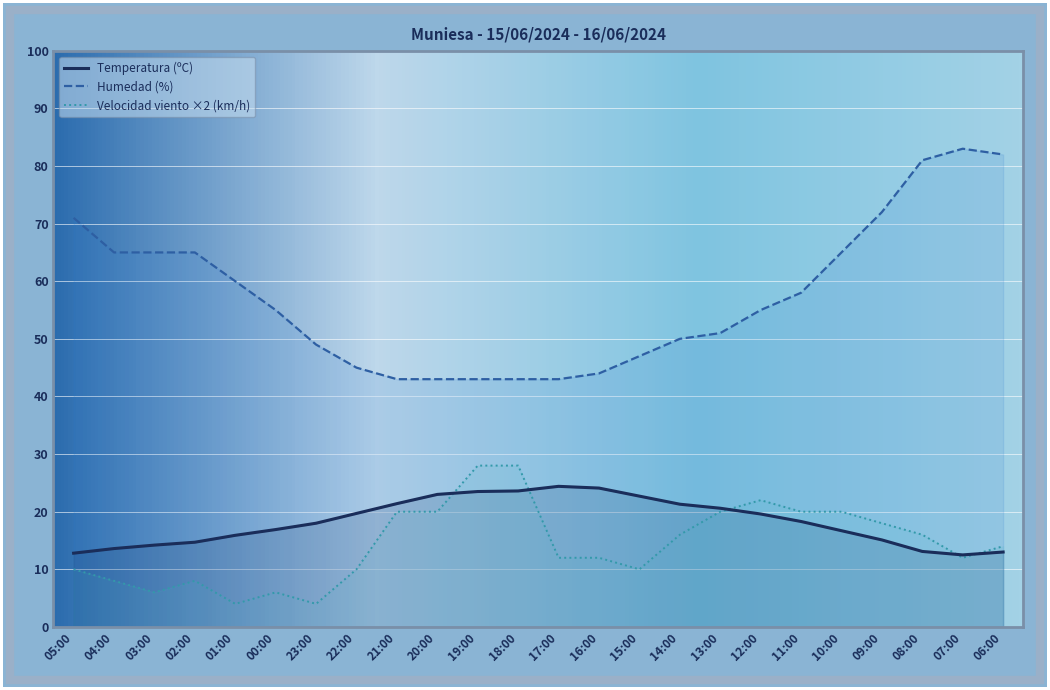

The Temperatura (ºC) series shows 15.1 at 09:00. True or false?

True